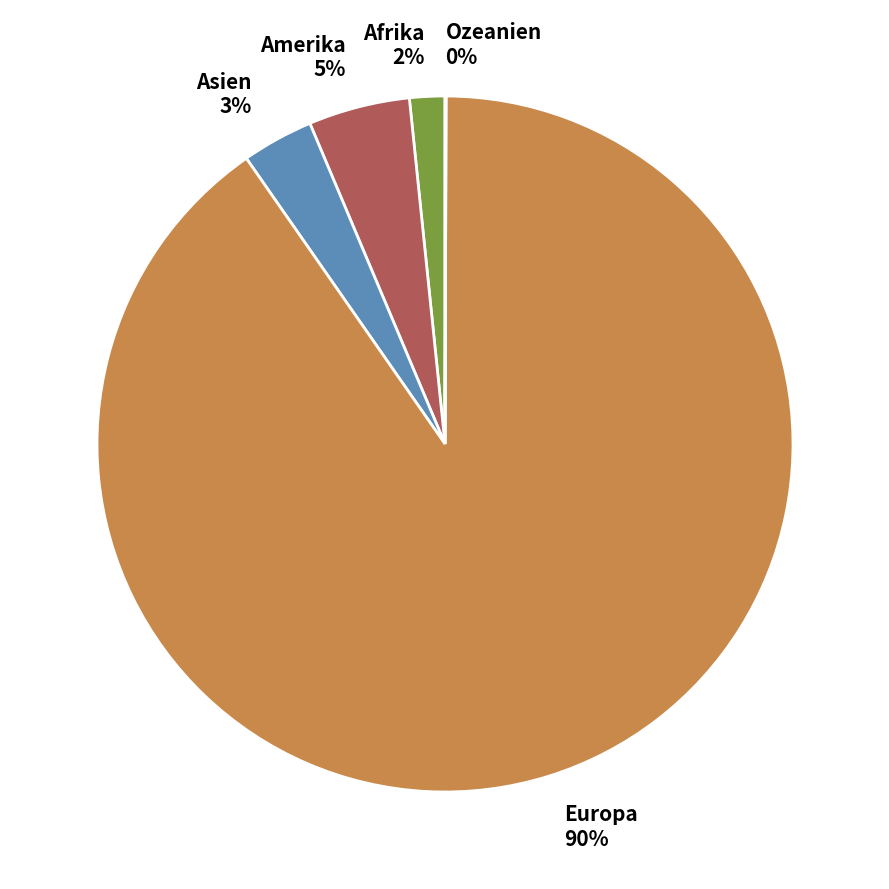

To the nearest percent, what portion does Afrika represent?

2%